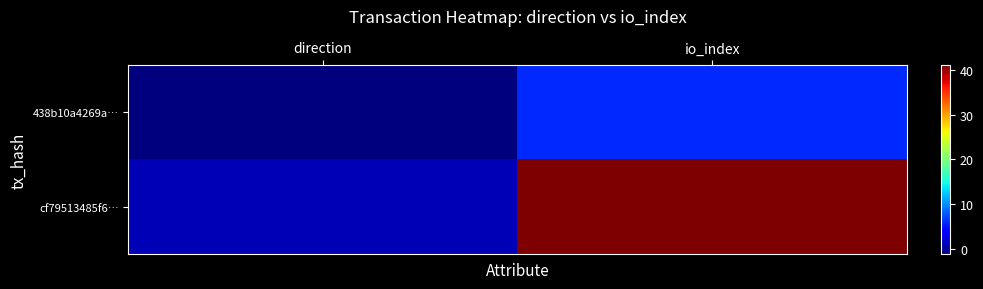

Reading left to right, extract all data points from this chart.

438b10a4269a…: direction=-1	io_index=6
cf79513485f6…: direction=1	io_index=41